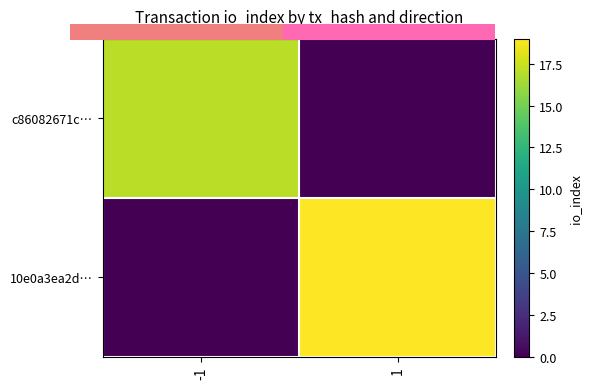

Which series has the widest spread of values?

10e0a3ea2d…